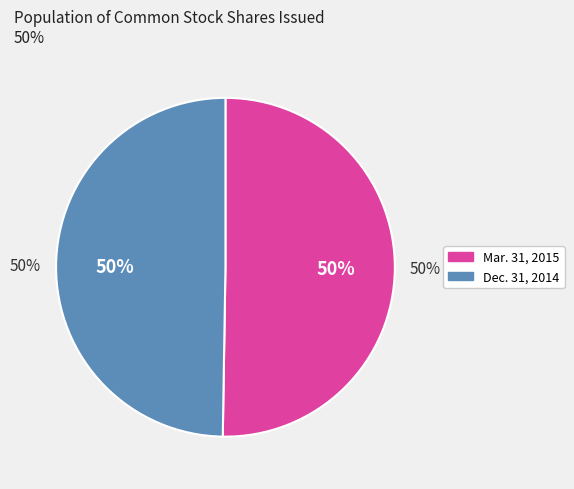

What is the total percentage of Common stock, shares issued (Mar. 31, 2015) and Common stock, shares issued (Dec. 31, 2014)?

100.0%